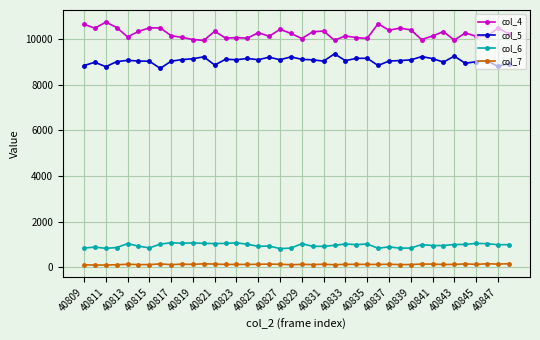

True or false: col_7 and col_4 cross at least once.

False